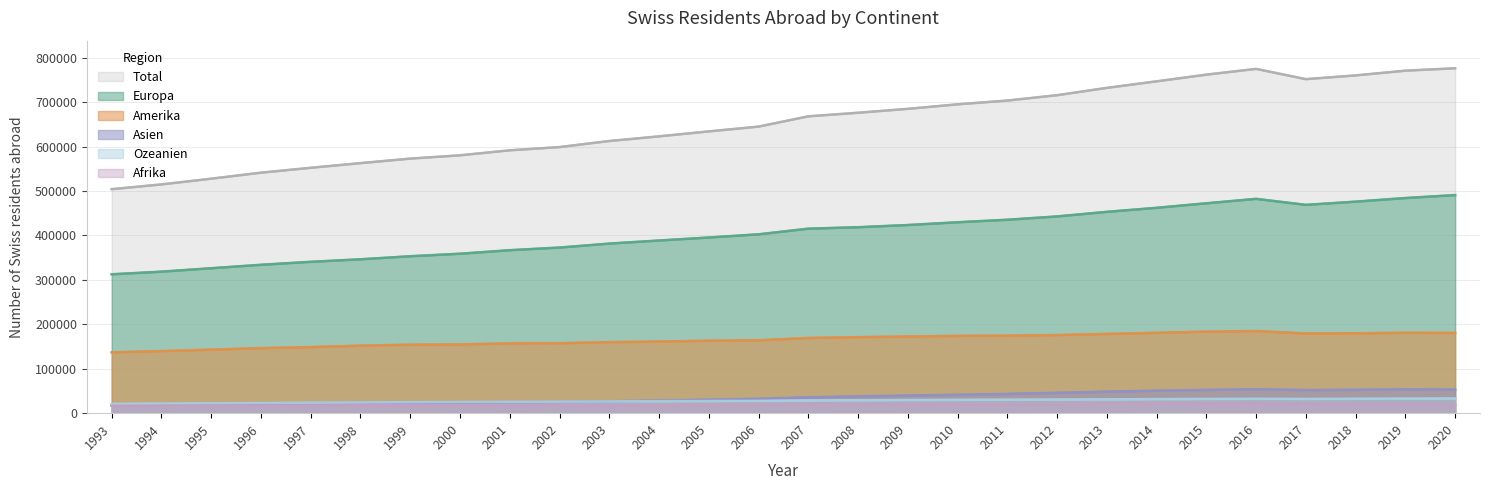

What are all the series names shown in the legend?

Total, Europa, Amerika, Asien, Ozeanien, Afrika